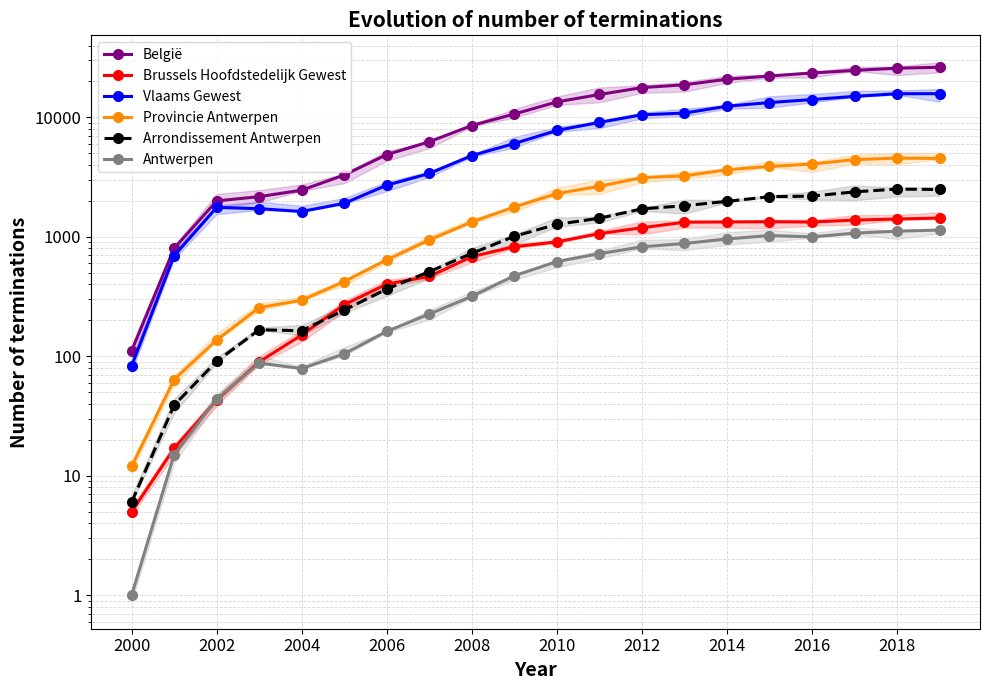

How many data points in Antwerpen are above 622?

9